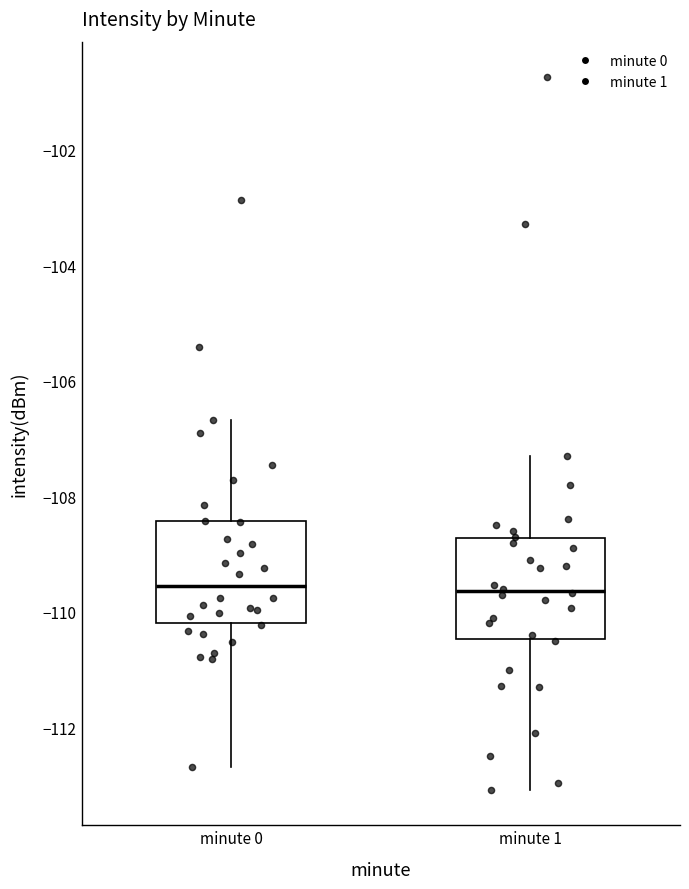

Reading left to right, read every box against the y-axis: the position of its median line, the range the box covers, and the ends of its whiskers. The values are not printed on the chart, so give them approximately, as read against the axis.

minute 0: median -109.6, box -110.2 to -108.4, whiskers -112.6 to -106.6
minute 1: median -109.6, box -110.4 to -108.8, whiskers -113.0 to -107.2